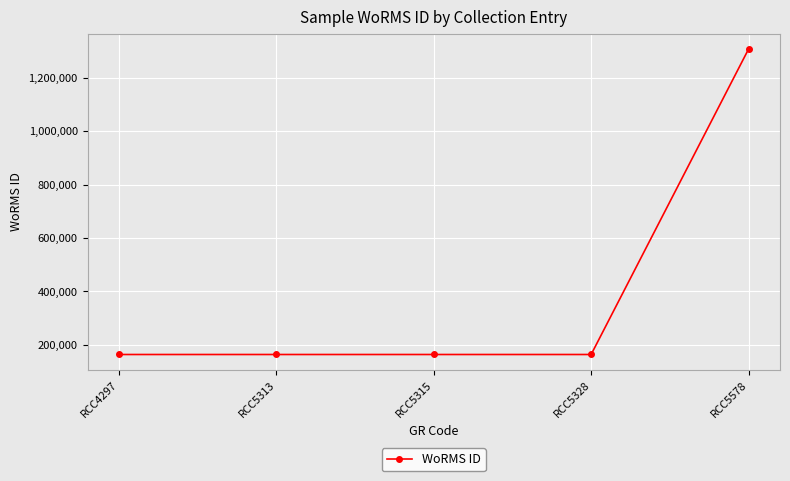

Between RCC5578 and RCC5313, which is larger?

RCC5578